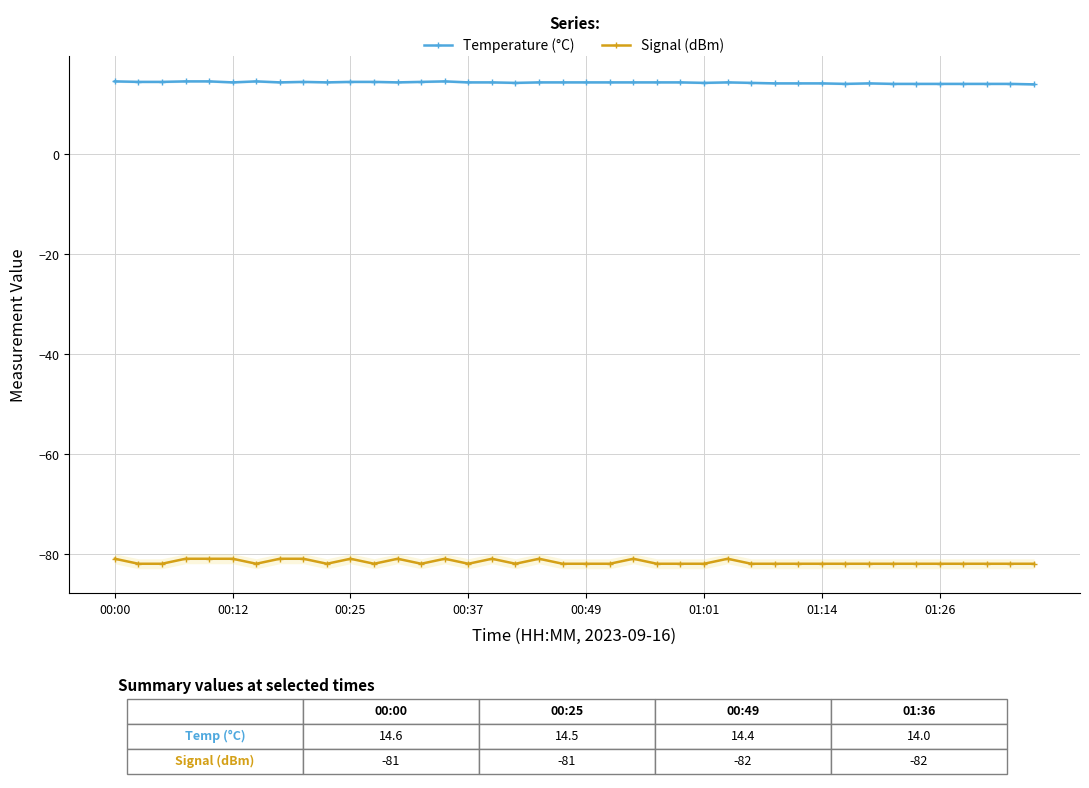

True or false: Signal (dBm) has a value of -82.0 at 17.

True